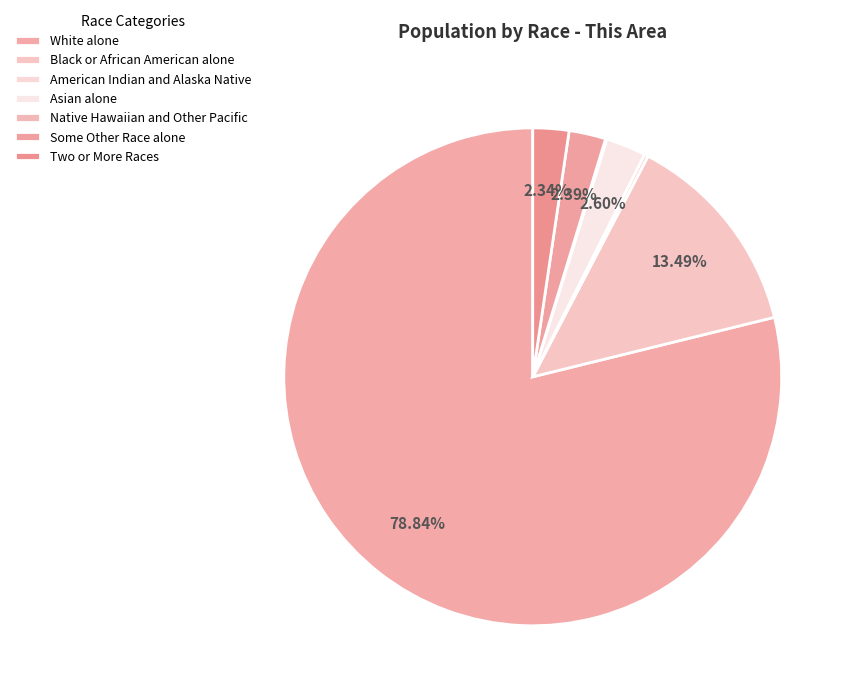

Which category has the smallest portion of the pie?

Native Hawaiian and Other Pacific